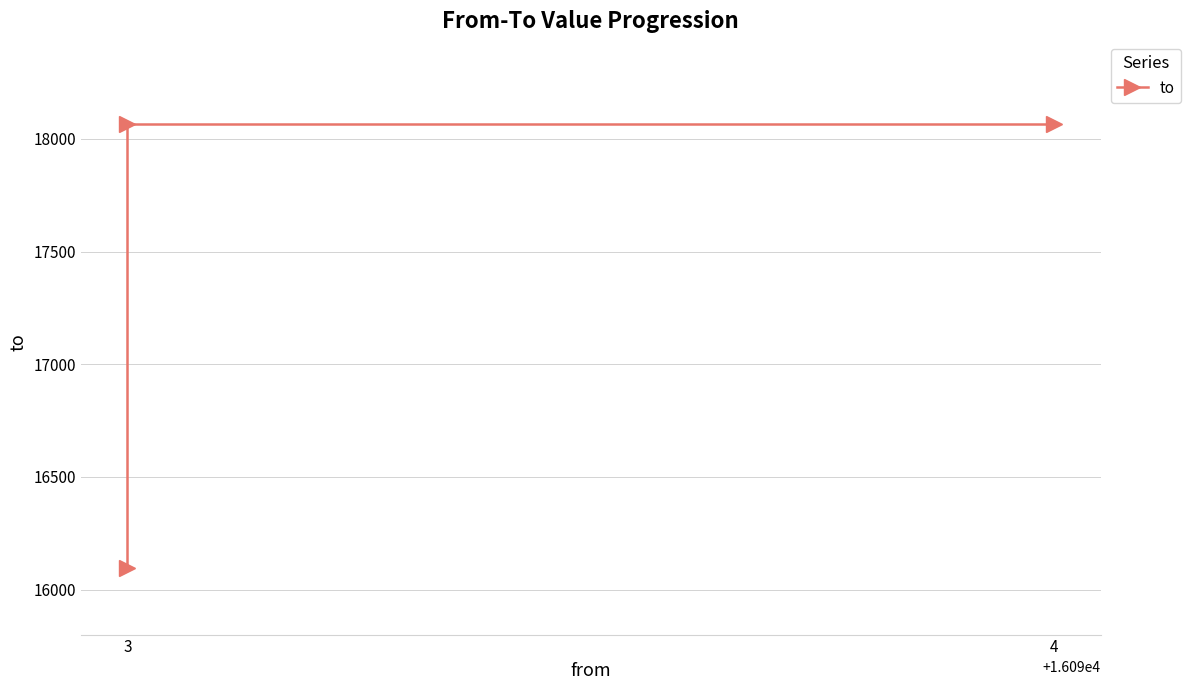

Count the number of categories in the chart.

3